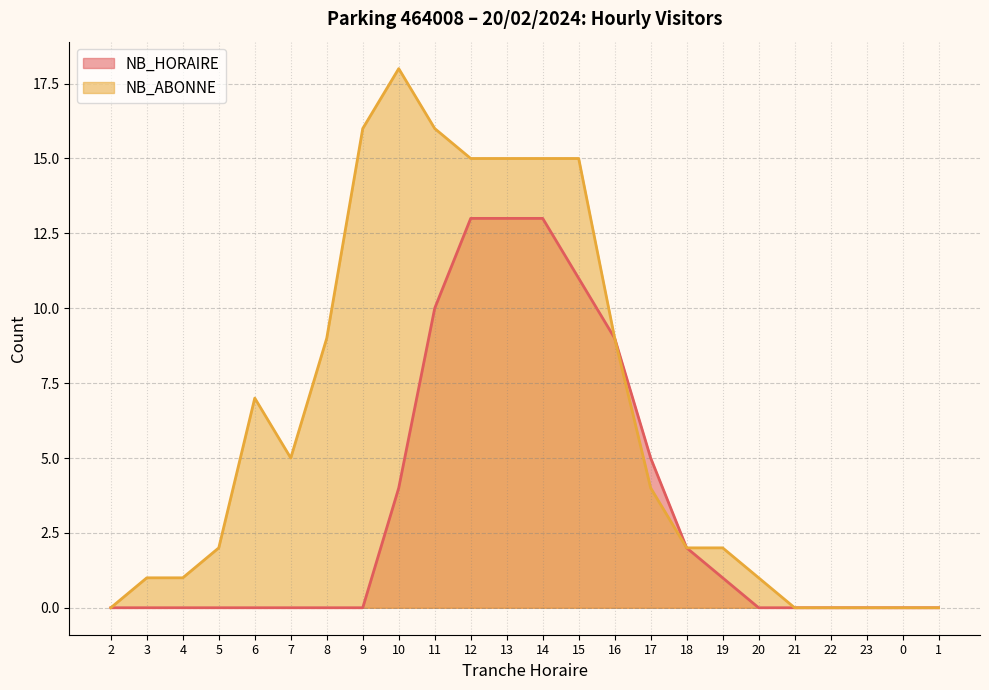

Which series has the largest range (max minus min)?

NB_ABONNE